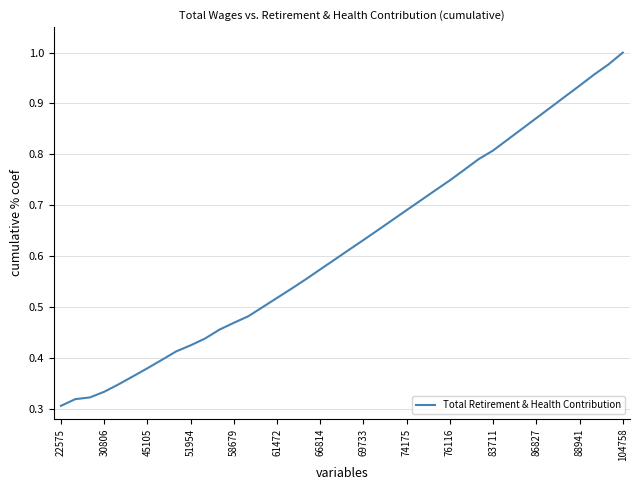

Does the chart display data point markers on the line(s)?

No